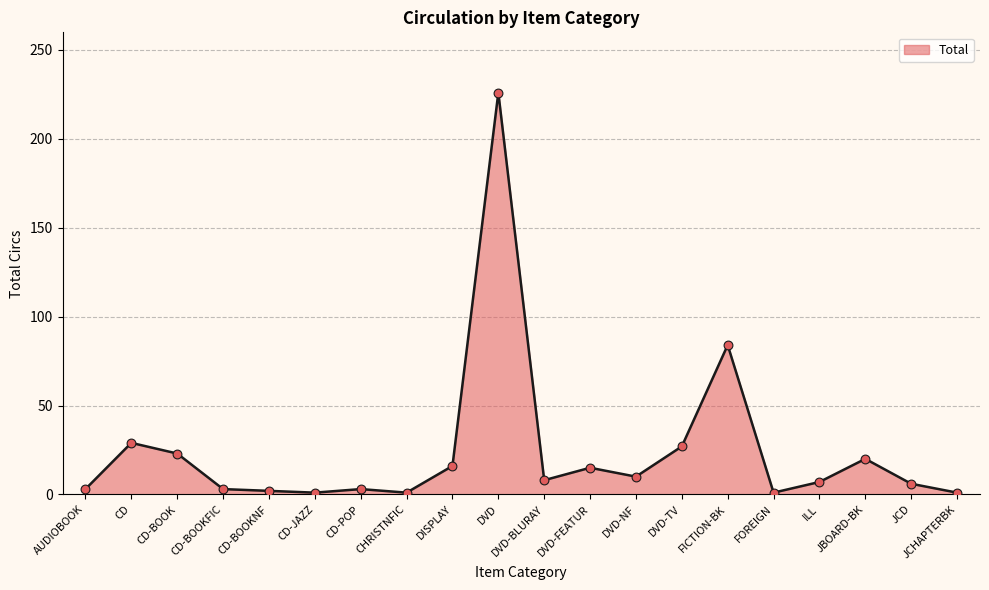

Approximately how many times larger is the value at JBOARD-BK compared to AUDIOBOOK?

6.7